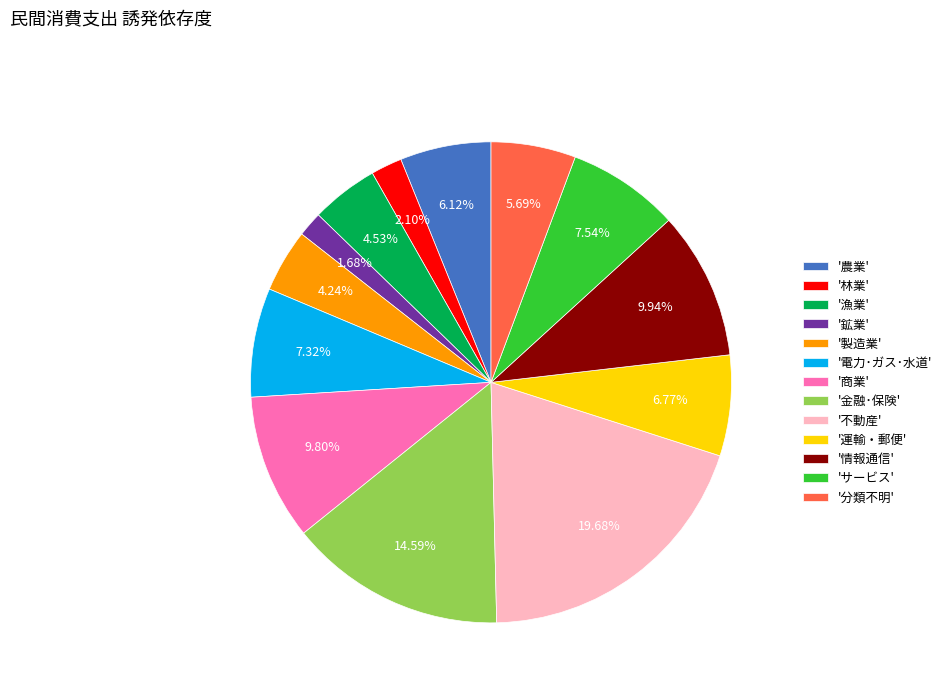

What is the largest slice in the pie chart?

'不動産'